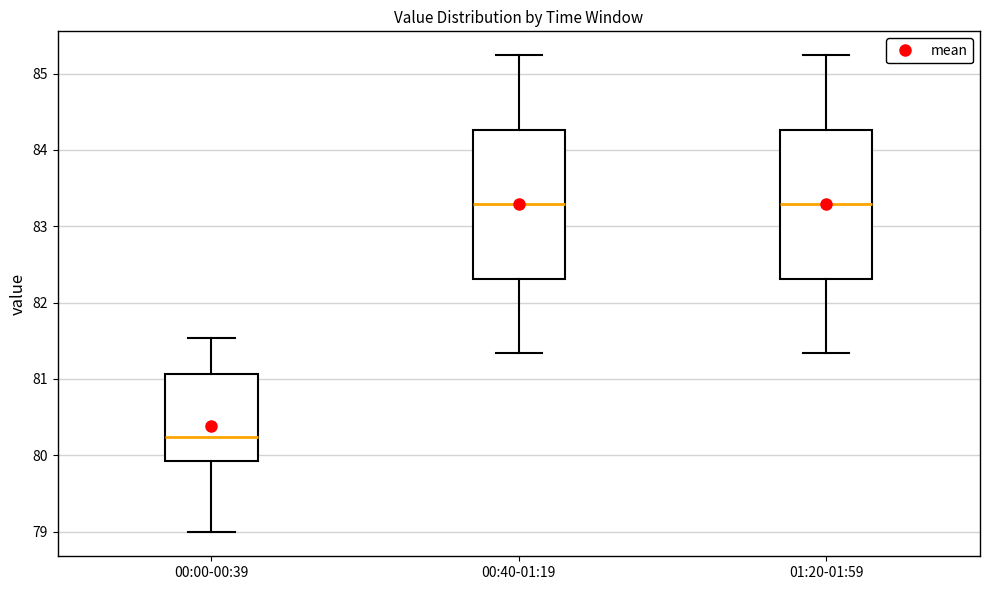

Reading left to right, transcribe this box plot: for each box, give where its median line is, the range the box spans, and where its two whiskers end, as read against the y-axis. The values are not printed on the chart, so give them approximately, as read against the axis.

00:00-00:39: median 80.2, box 79.9 to 81.1, whiskers 79.0 to 81.5
00:40-01:19: median 83.3, box 82.3 to 84.3, whiskers 81.3 to 85.2
01:20-01:59: median 83.3, box 82.3 to 84.3, whiskers 81.3 to 85.2